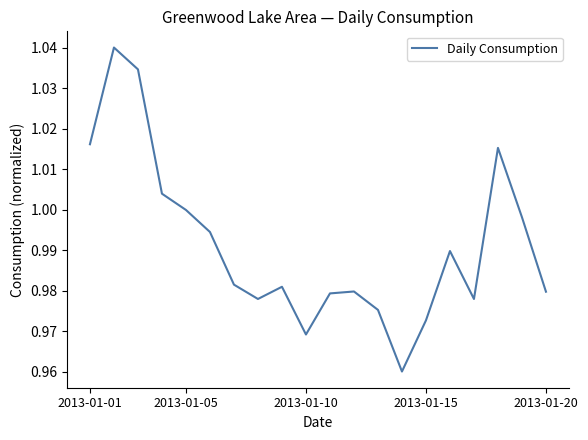

Does the chart display data point markers on the line(s)?

No